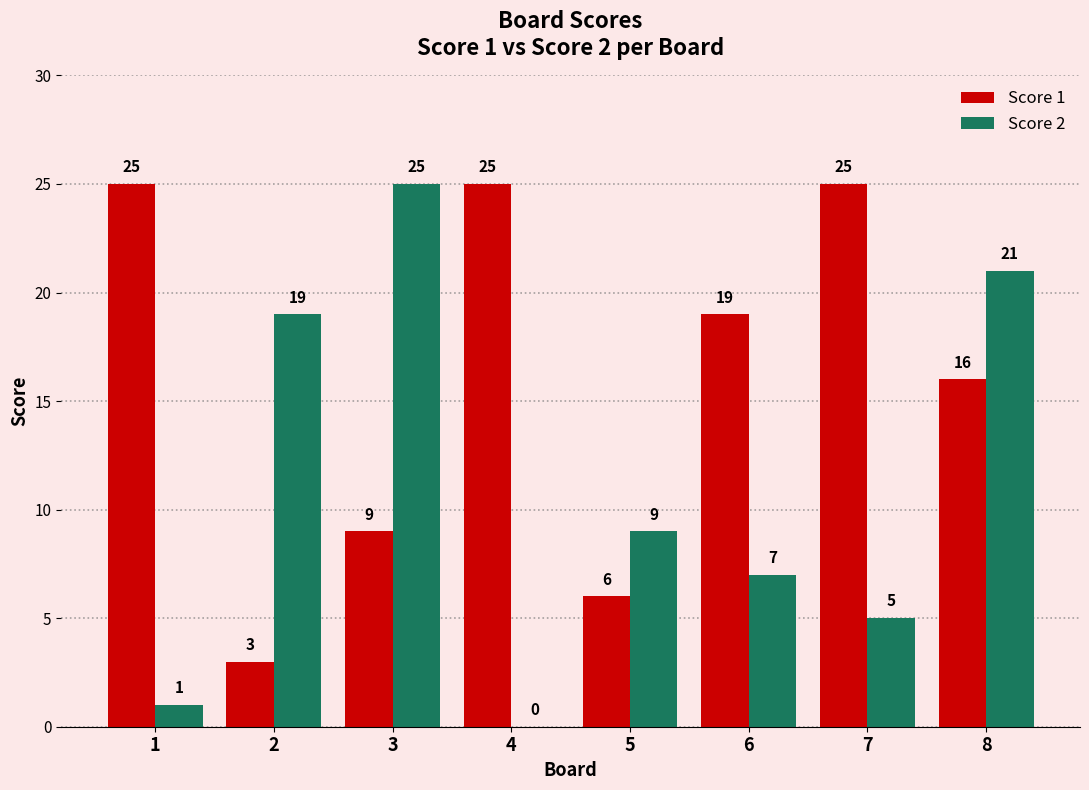

What is the sum of the Score 2 values at 1 and 6?

8